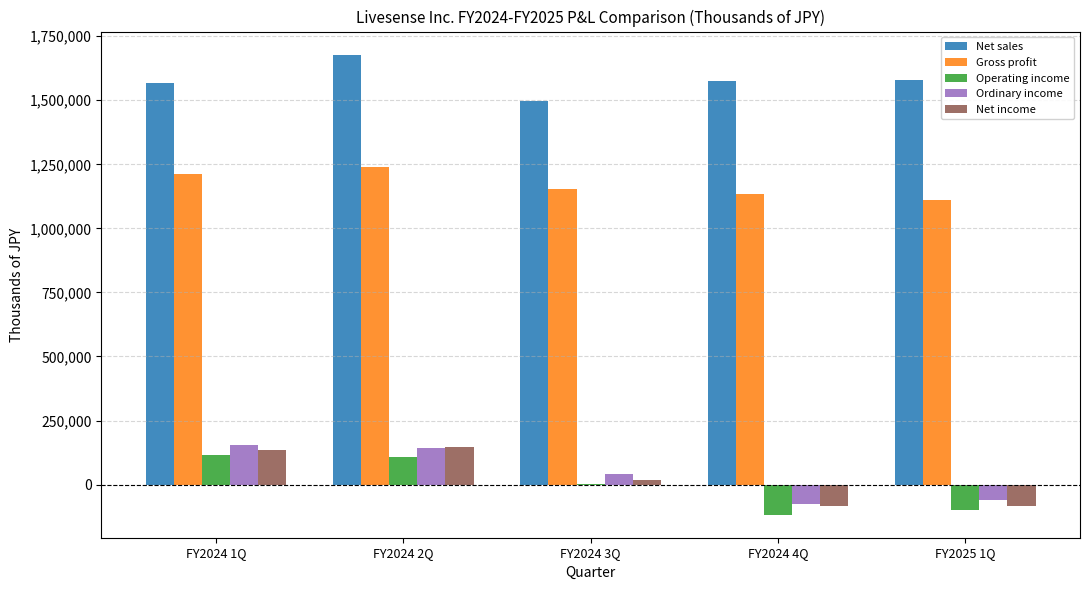

Which series changed the most between FY2024 2Q and FY2024 3Q?

Net sales